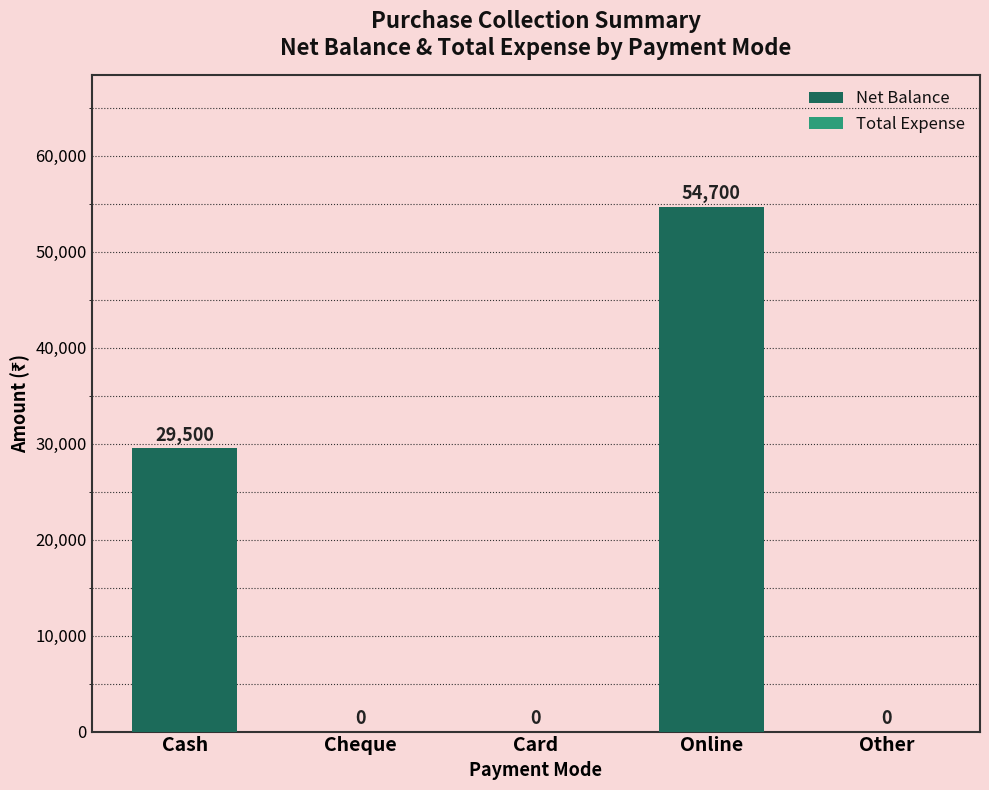

Is it true that the value at Online is 80687?

False